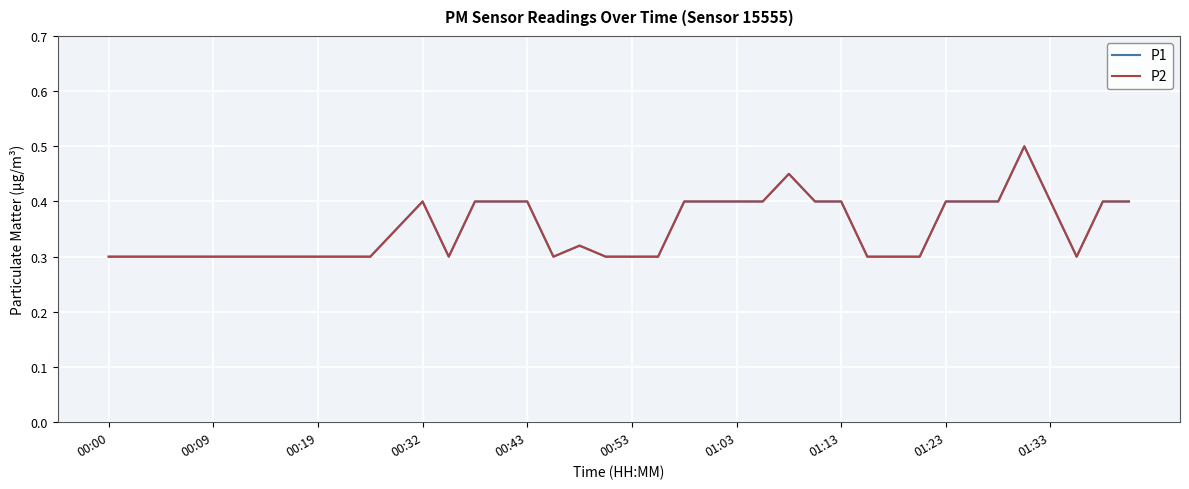

How many interior local peaks does the P2 series have?

4